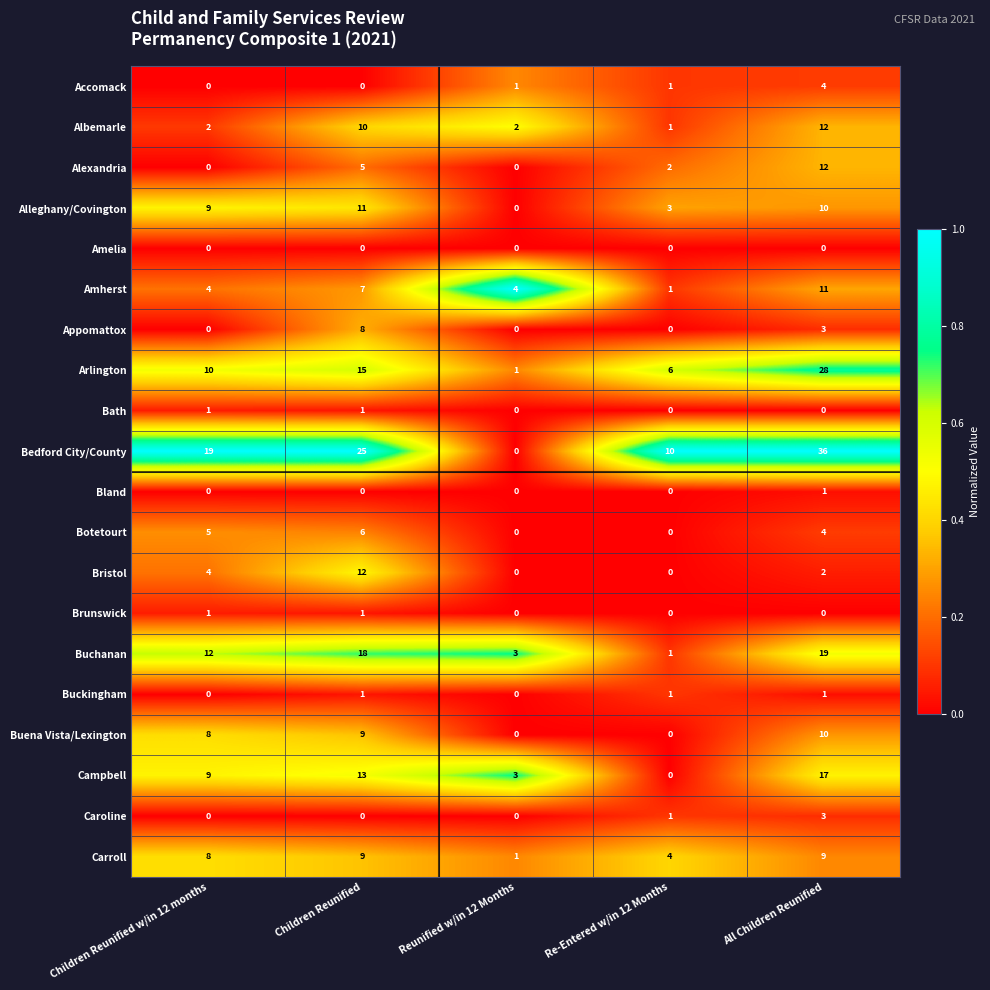

What is the greatest value displayed?

36